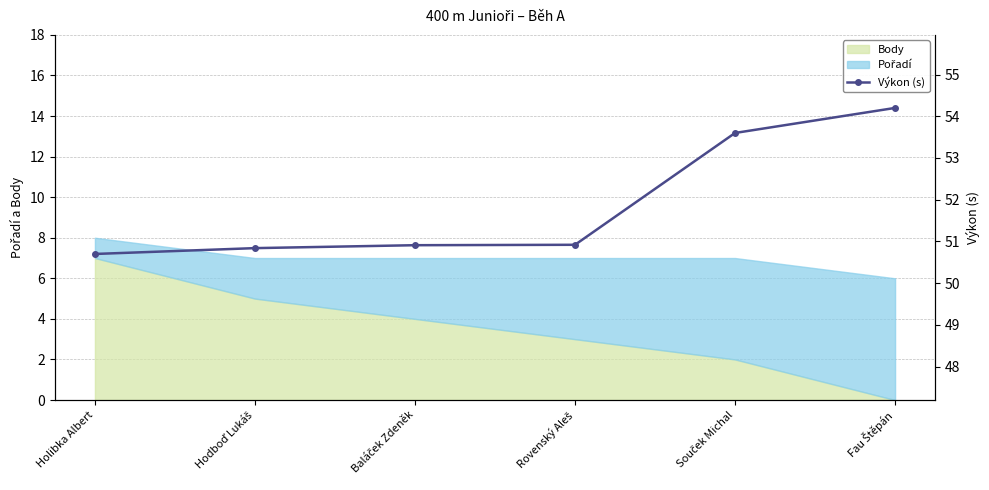

Reading right to left, what are all the values shown in this chart?

54.2	53.6	50.9	50.9	50.8	50.7